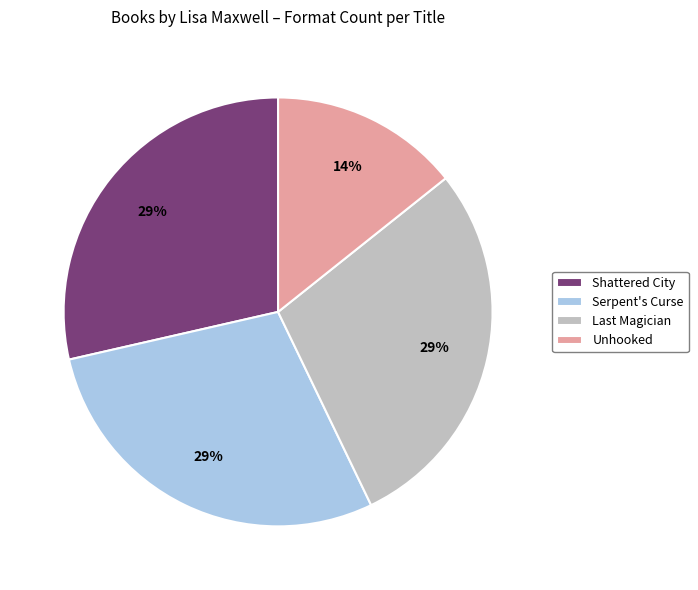

What is the smallest slice in the pie chart?

Unhooked